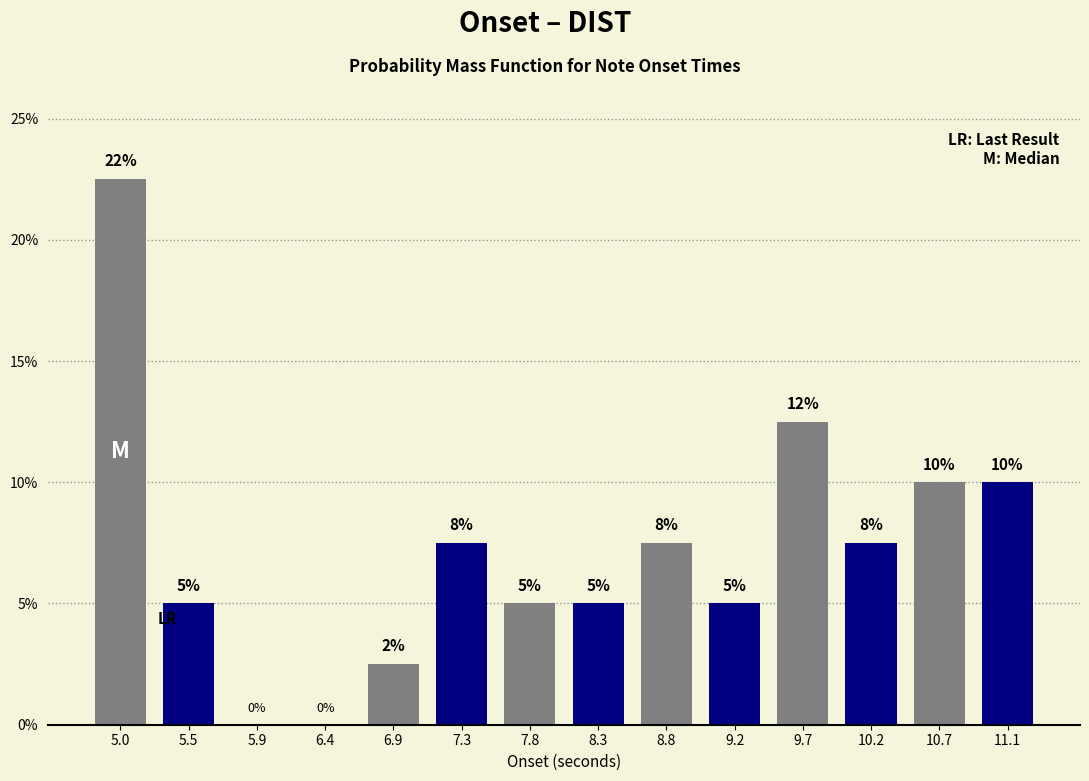

Between 5.5 and 8.8, which is larger?

8.8